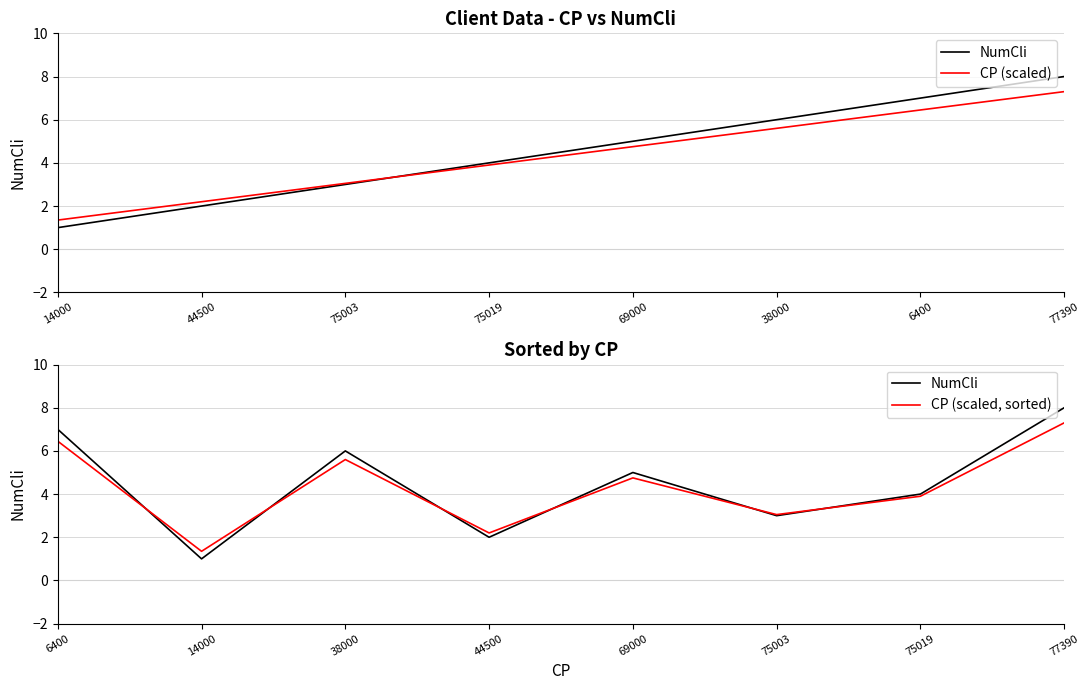

The CP (scaled) series shows 1.9 at 75003. True or false?

False